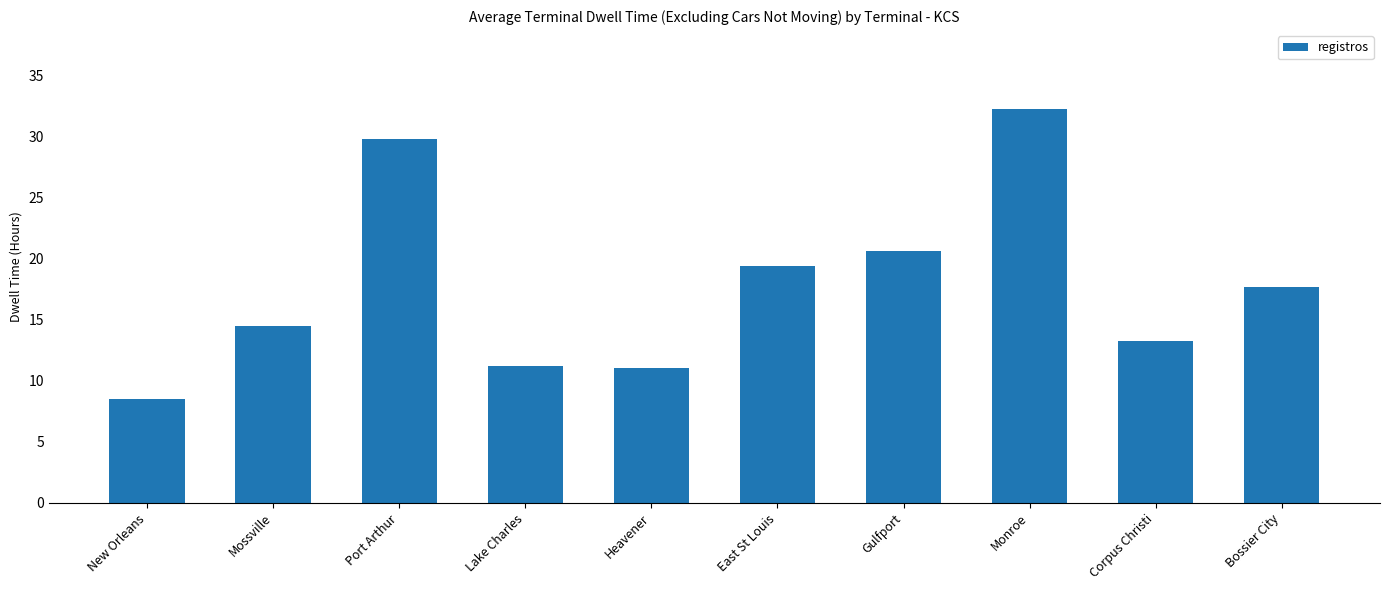

How many data points are less than 17?

5